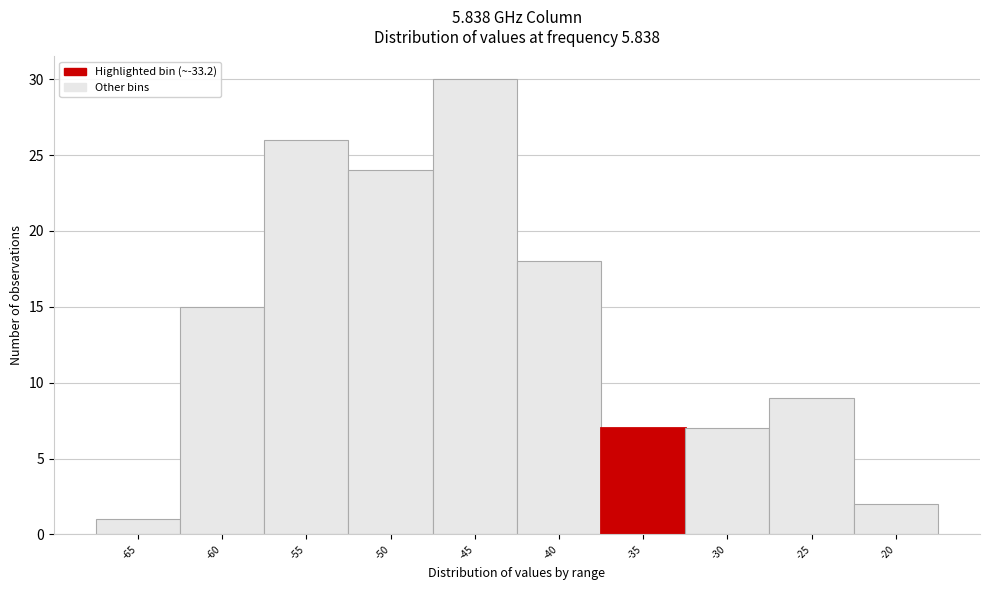

Reading right to left, list all the values displayed in this chart.

2	9	7	7	18	30	24	26	15	1